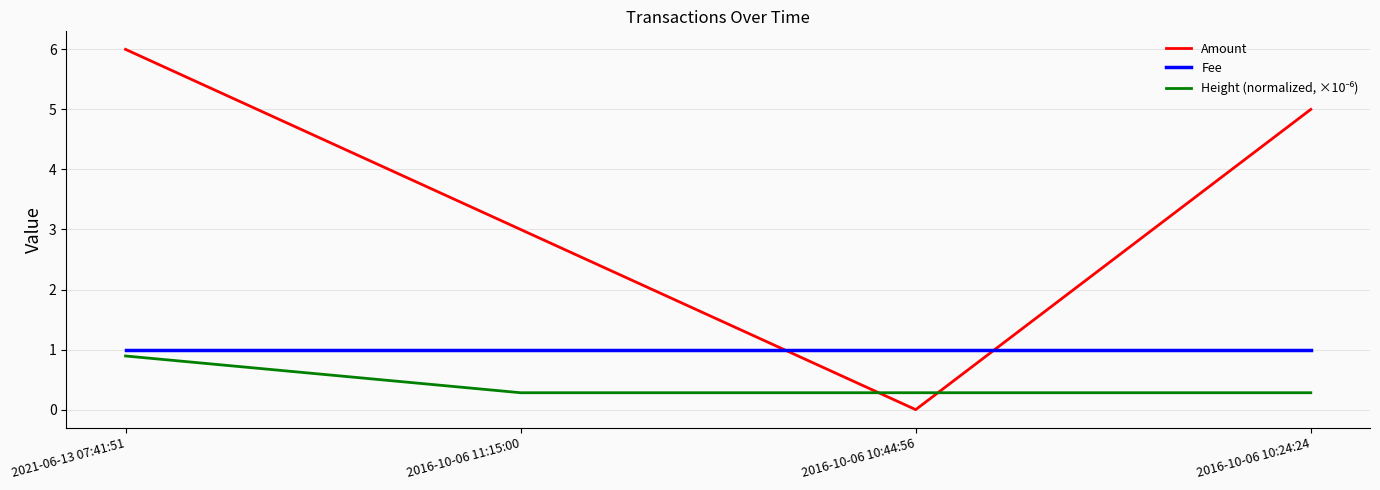

List the labels in order of Amount value, largest first.

2021-06-13 07:41:51, 2016-10-06 10:24:24, 2016-10-06 11:15:00, 2016-10-06 10:44:56